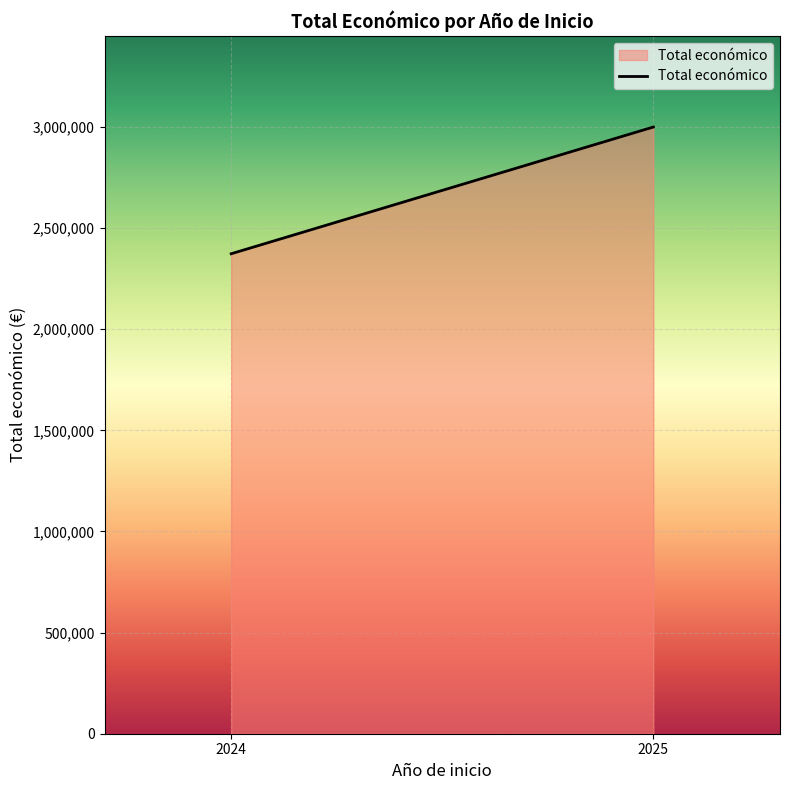

True or false: the data shows 1196000.1 at 2025.

False